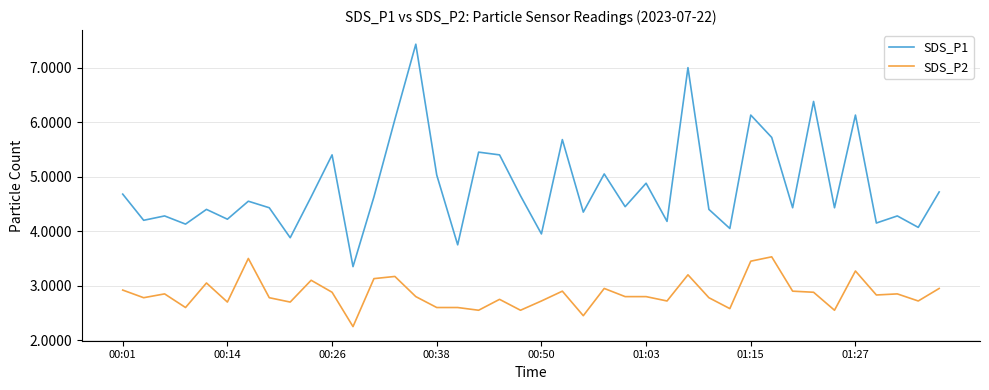

What is the maximum value shown in the chart?

7.4